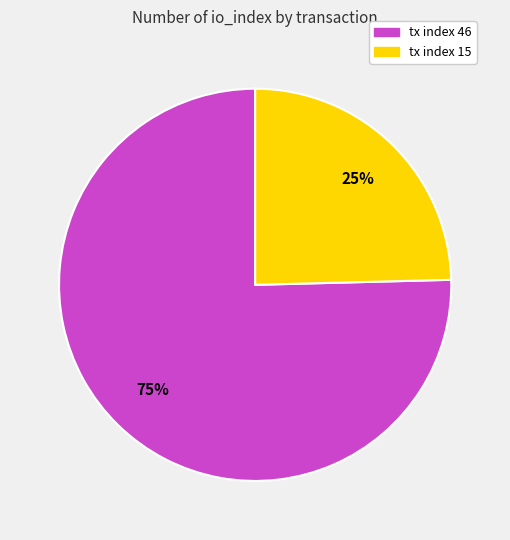

What is the largest slice in the pie chart?

tx index 46